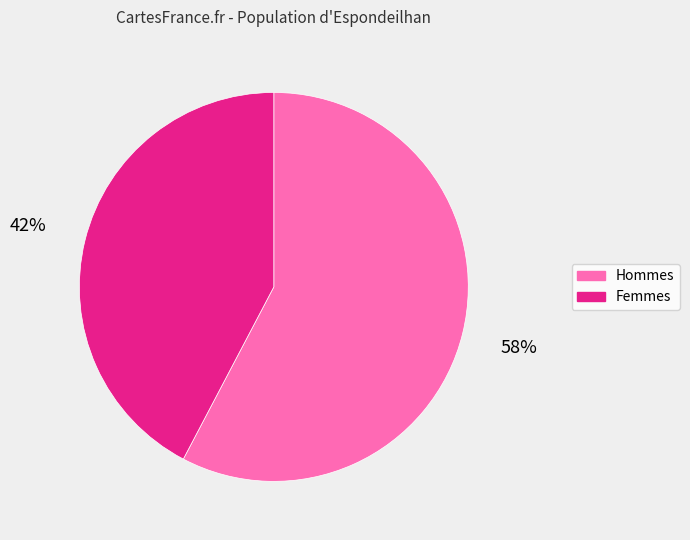

Is there a majority slice in this chart?

Yes